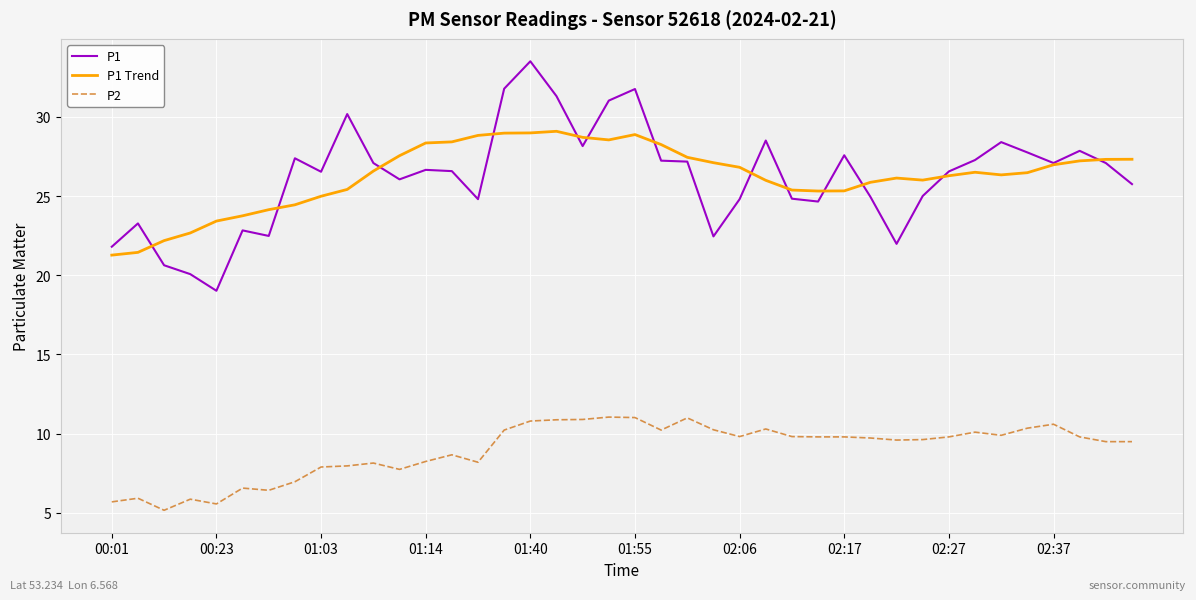

Rank the series by their maximum value, from highest to lowest.

P1, P1 Trend, P2